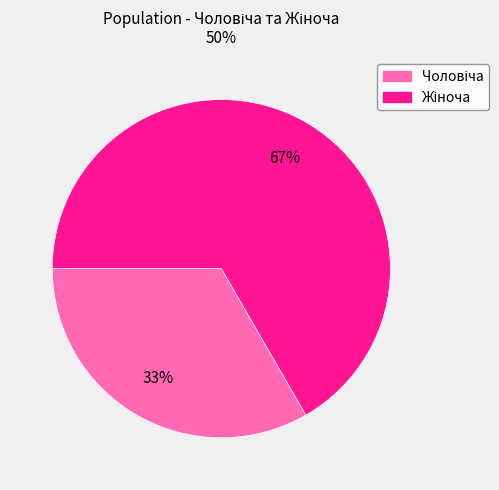

Is there any slice that represents more than half of the pie?

Yes